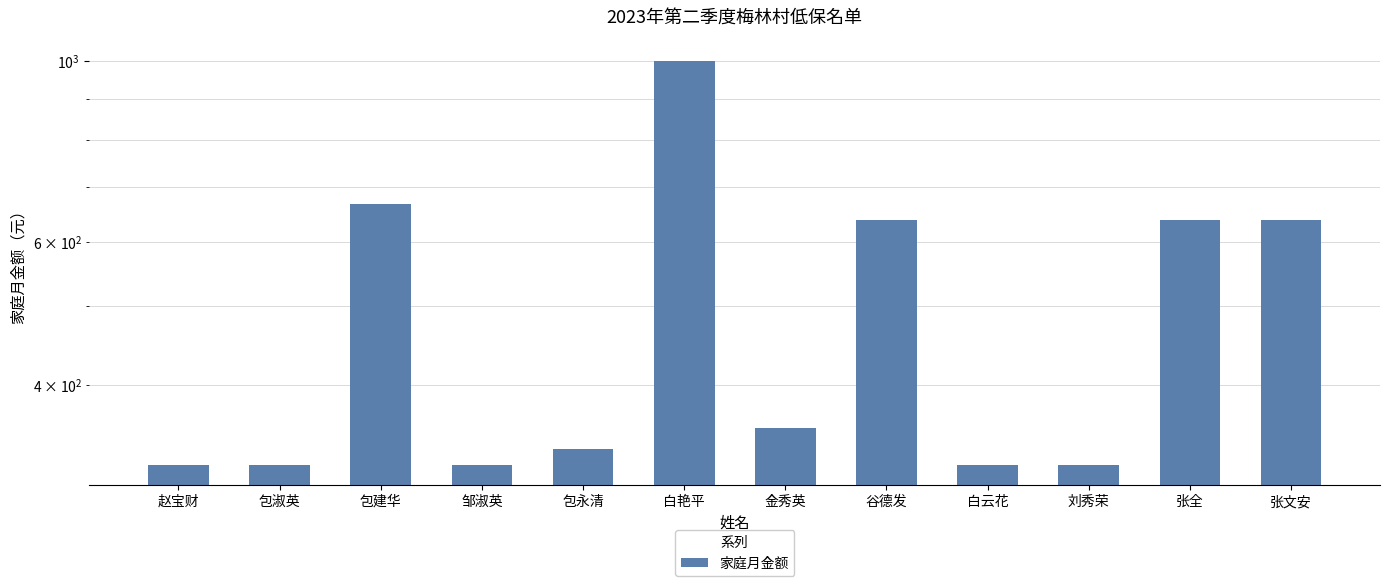

What is the value of the 4th bar from the left?

319